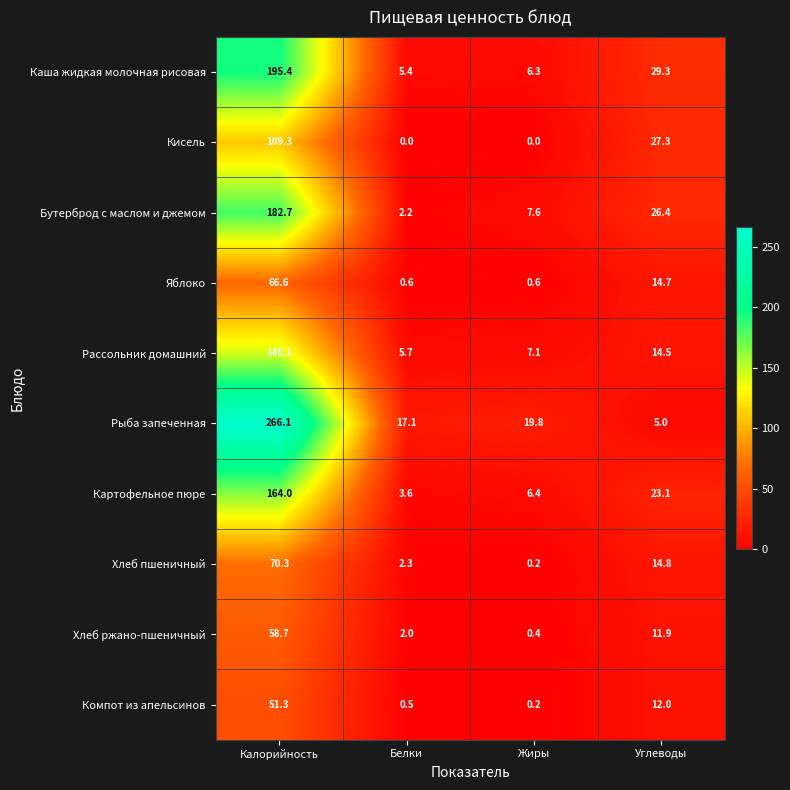

What is the difference between the second highest and second lowest values in the Хлеб пшеничный series?

12.5